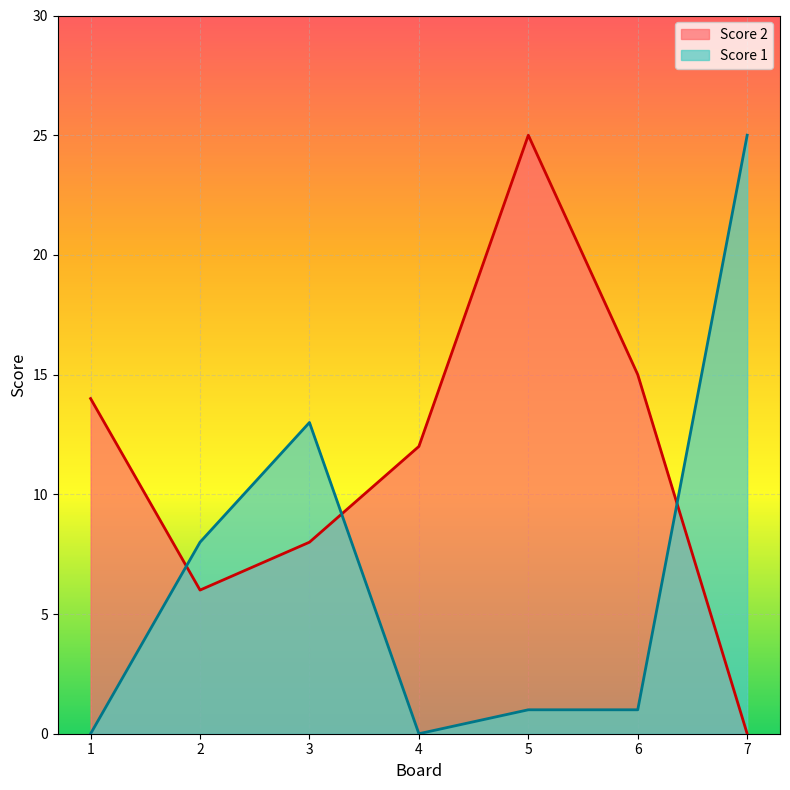

True or false: Score 1 has more than 0 points higher than both neighbors.

True